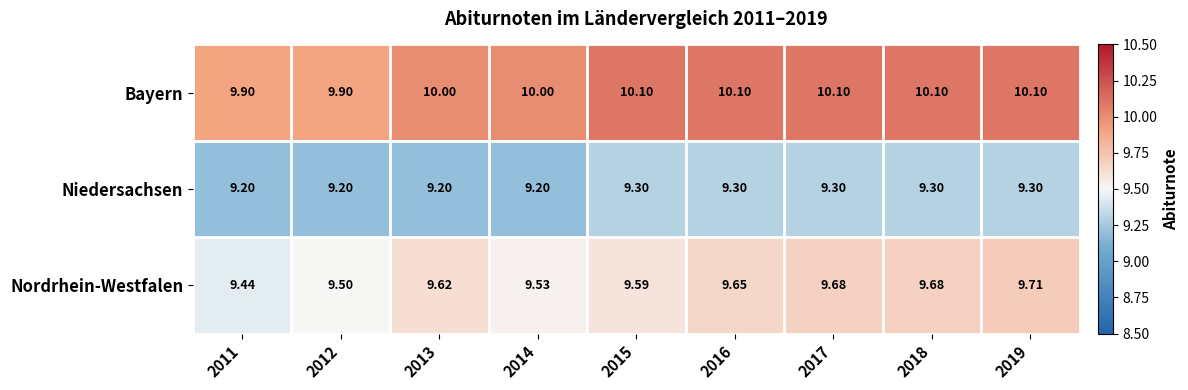

Is the value of Bayern at 2016 greater than the value of Nordrhein-Westfalen at 2018?

Yes